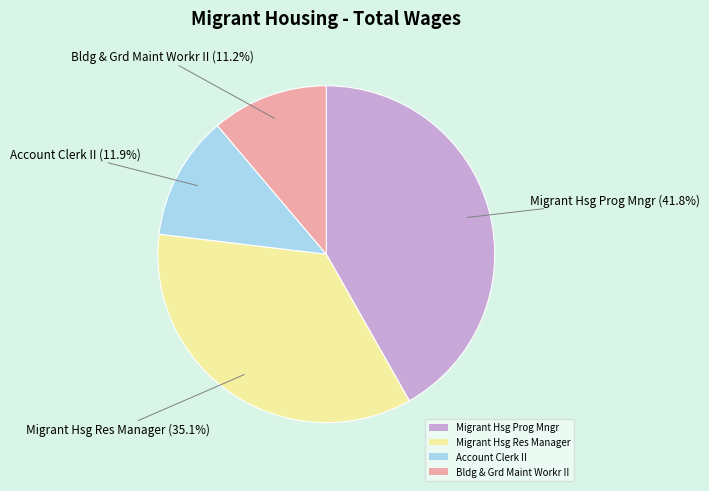

How much of the chart is everything except Bldg & Grd Maint Workr II?

88.8%